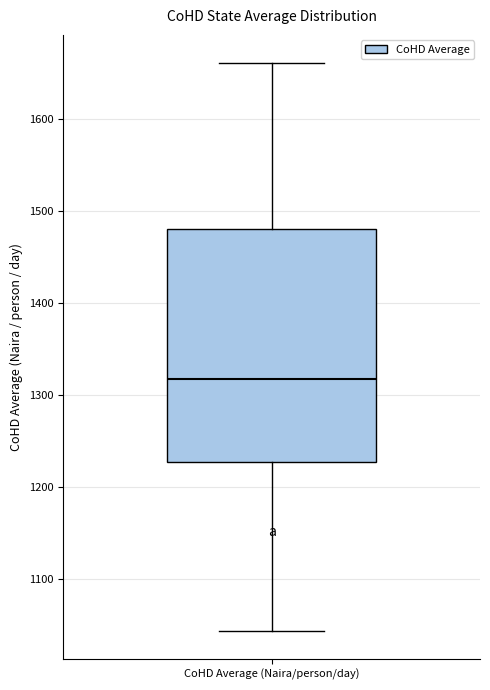

Transcribe this box plot: give where the median line is, the range the box spans, and where the two whiskers end, as read against the y-axis. The values are not printed on the chart, so give them approximately, as read against the axis.

median 1320, box 1230 to 1480, whiskers 1040 to 1660